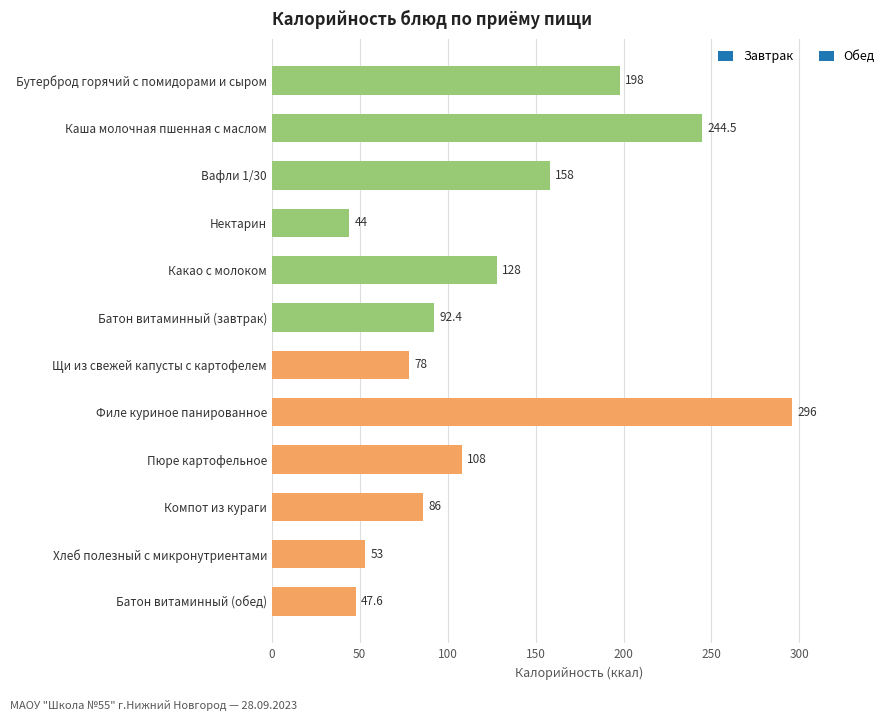

Reading bottom to top, extract all data points from this chart.

47.6	53.0	86.0	108.0	296.0	78.0	92.4	128.0	44.0	158.0	244.5	198.0